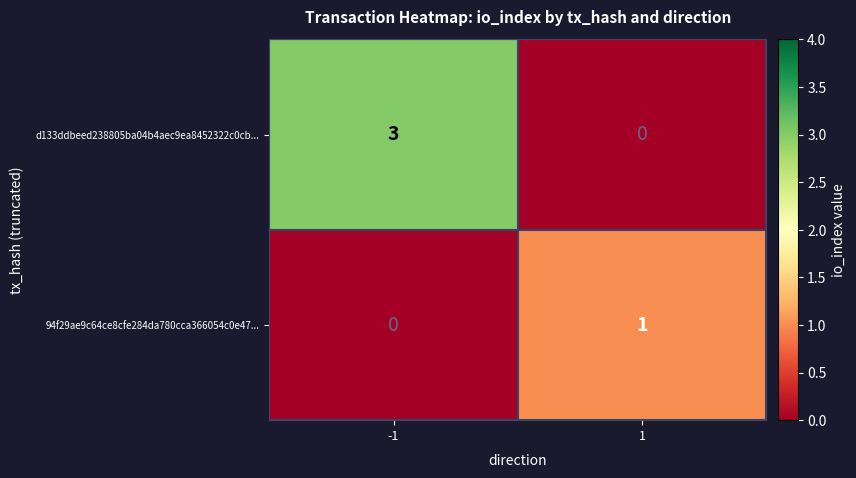

Count the number of categories in the chart.

2